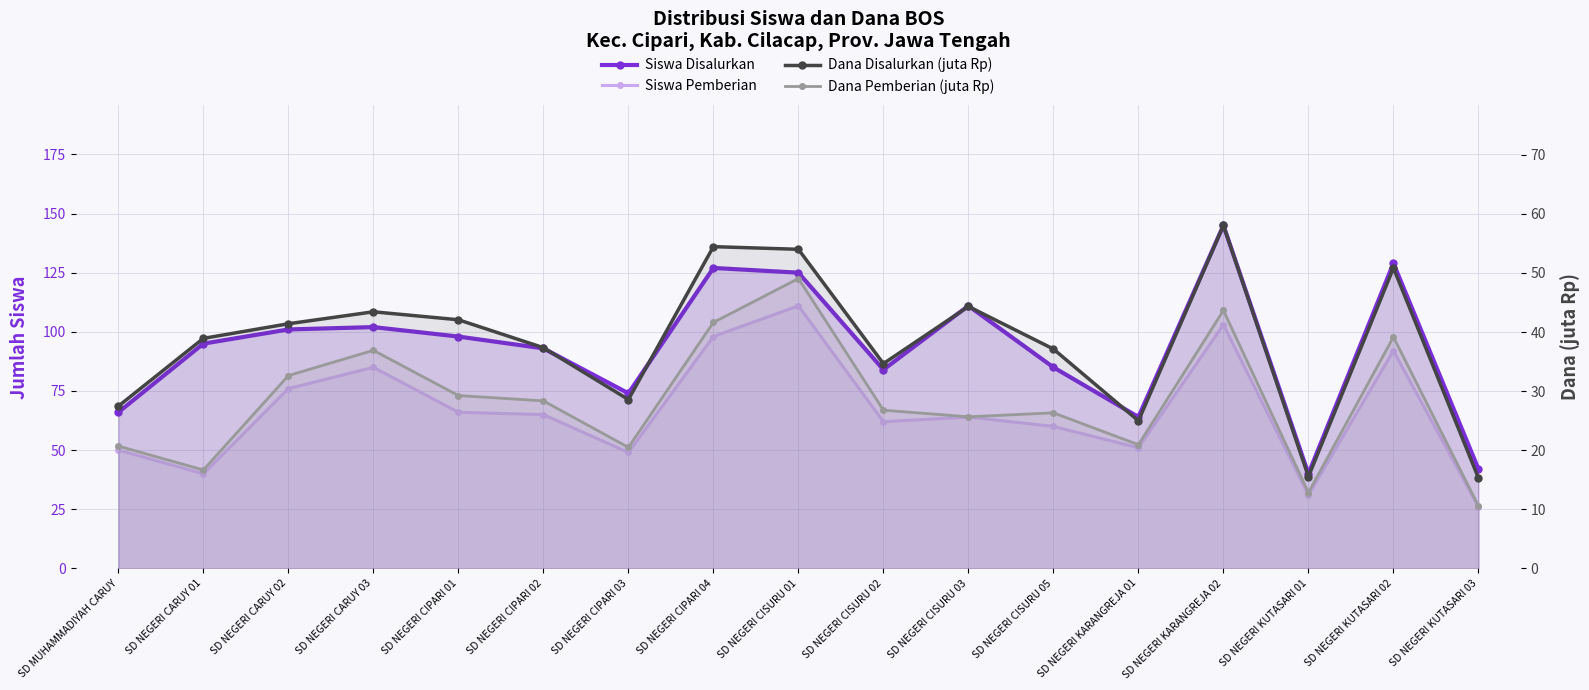

True or false: Siswa Disalurkan and Dana Pemberian (juta Rp) intersect in this chart.

False